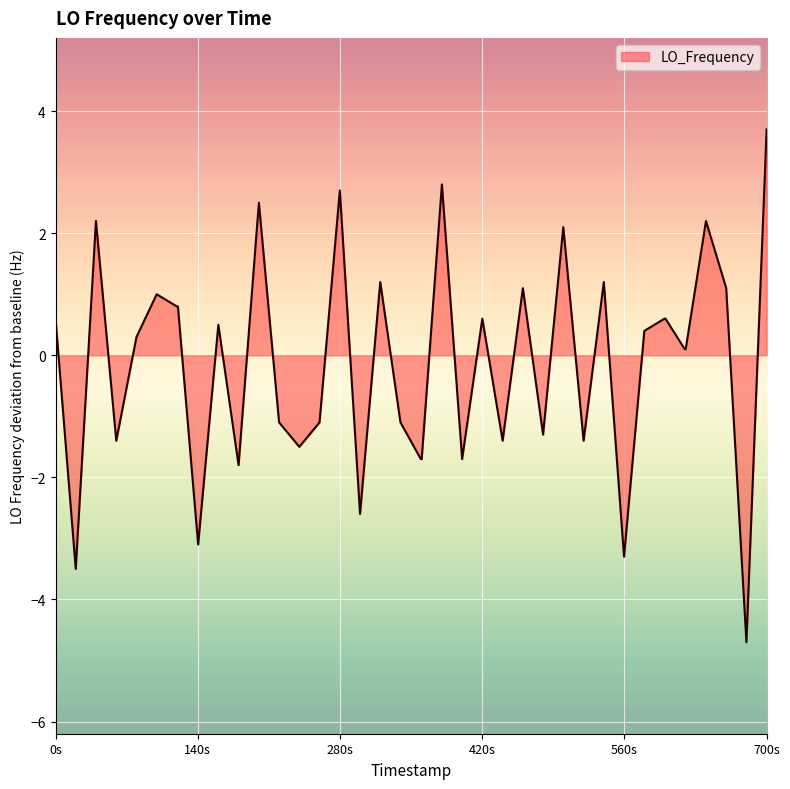

True or false: there are more than 1 points higher than both neighbors.

True